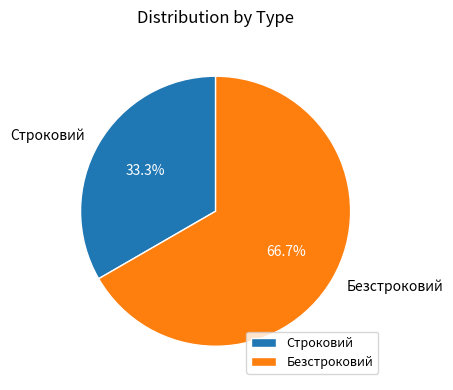

How many slices are in this pie chart?

2